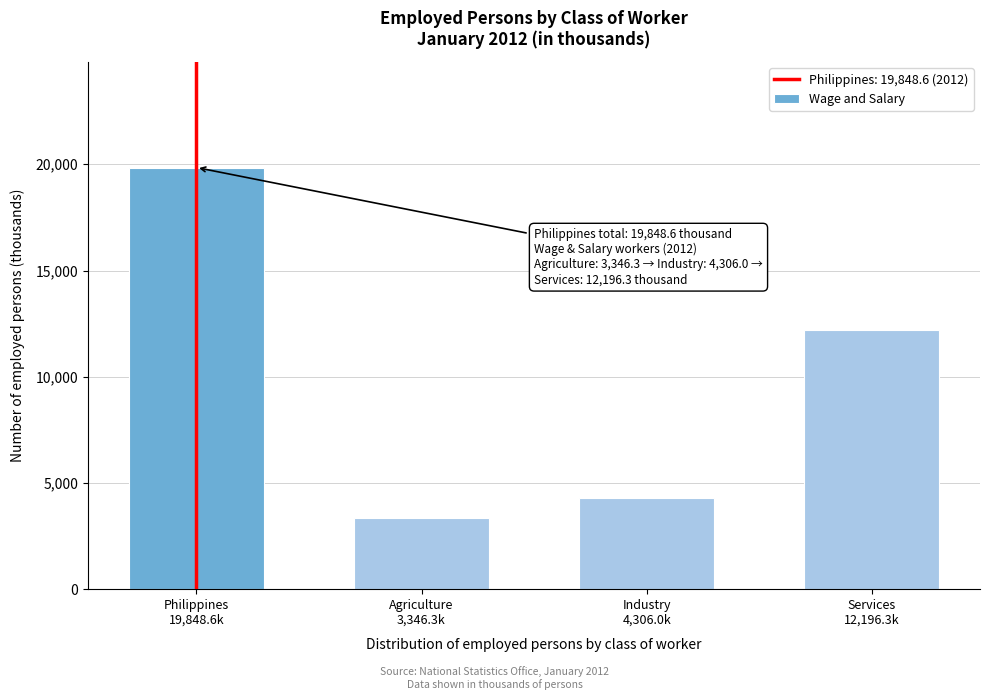

Reading left to right, extract all data points from this chart.

19848.6	3346.3	4306.0	12196.3